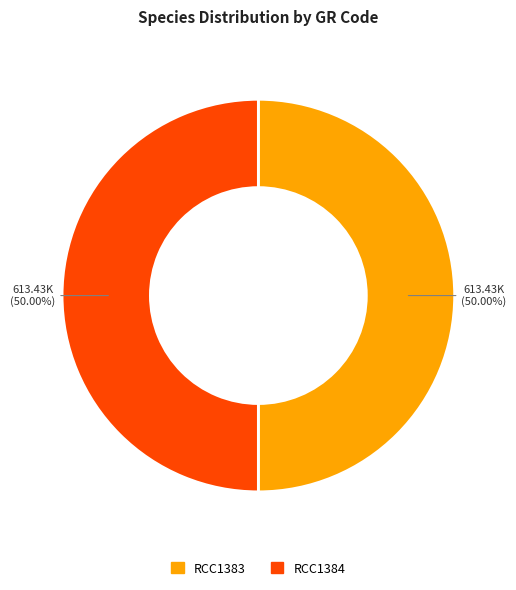

How much of the chart is everything except RCC1383?

50.0%